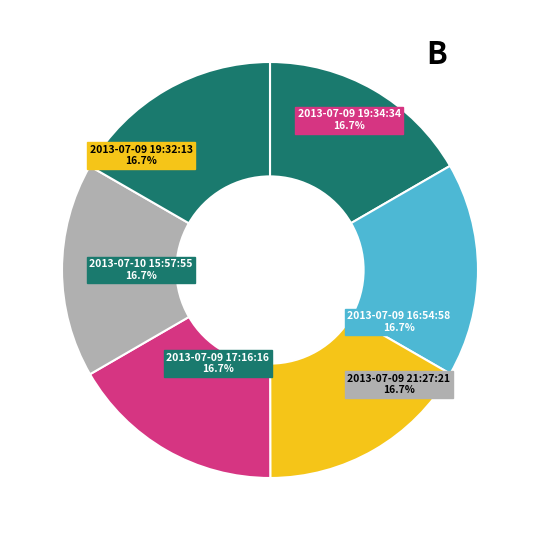

Does any single category account for the majority?

No